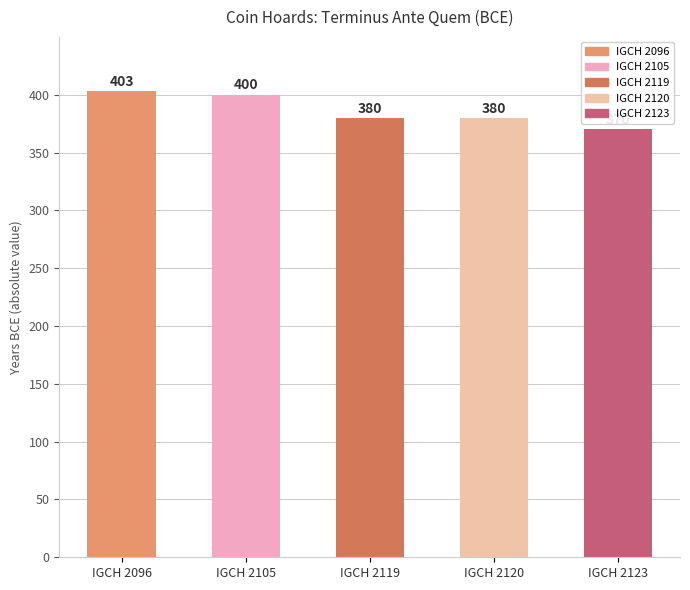

What is the average value?

387